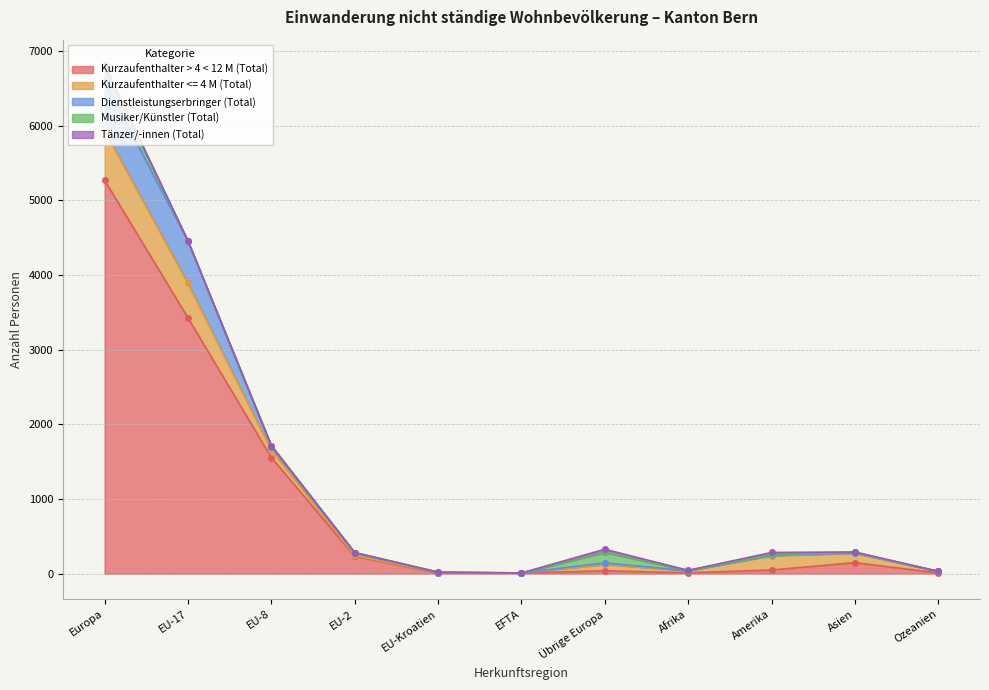

What is the difference between the maximum and minimum values in the Musiker/Künstler (Total) series?

170